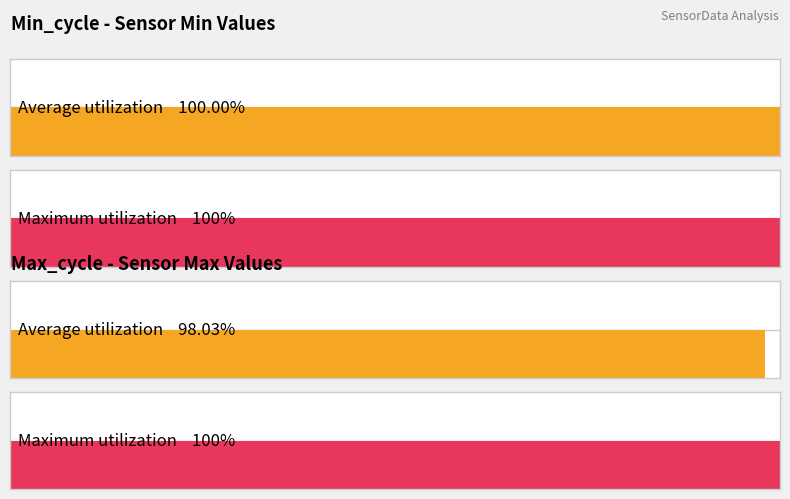

How many series are shown in this chart?

2